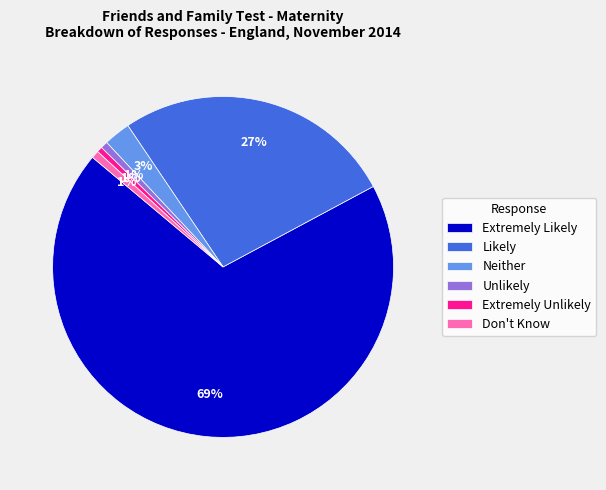

Which slice is the largest?

Extremely Likely